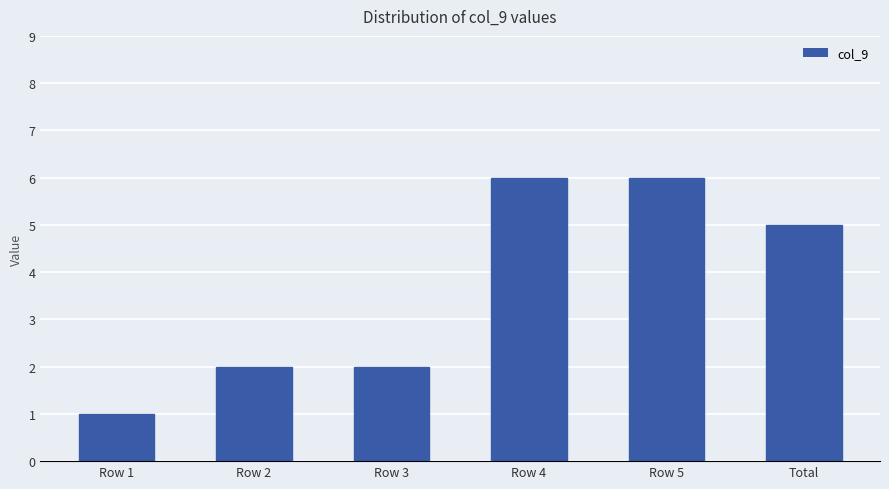

Which has a higher value, Row 1 or Row 5?

Row 5